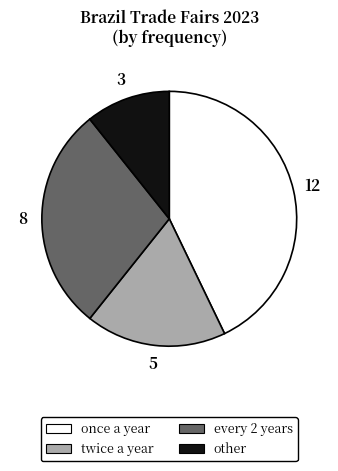

Between every 2 years and twice a year, which is larger?

every 2 years